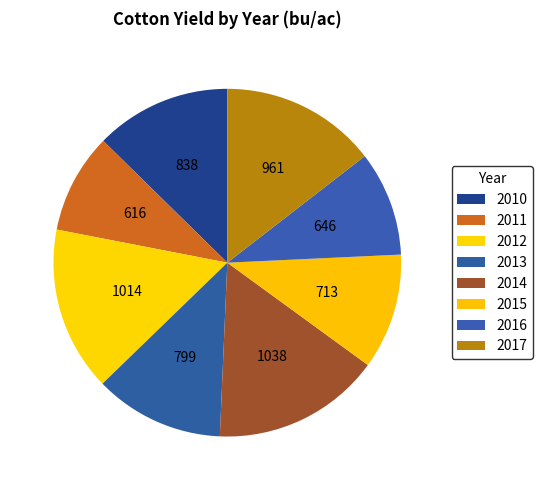

How many slices are in this pie chart?

8